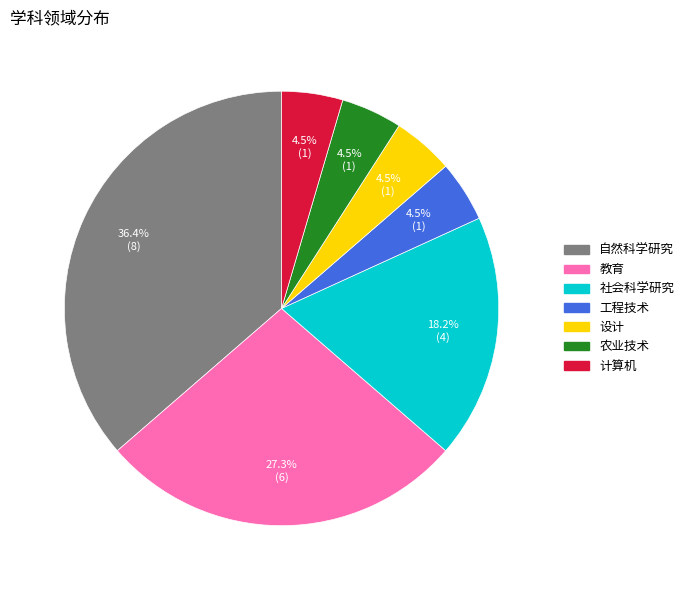

Which category has the biggest portion of the pie?

自然科学研究